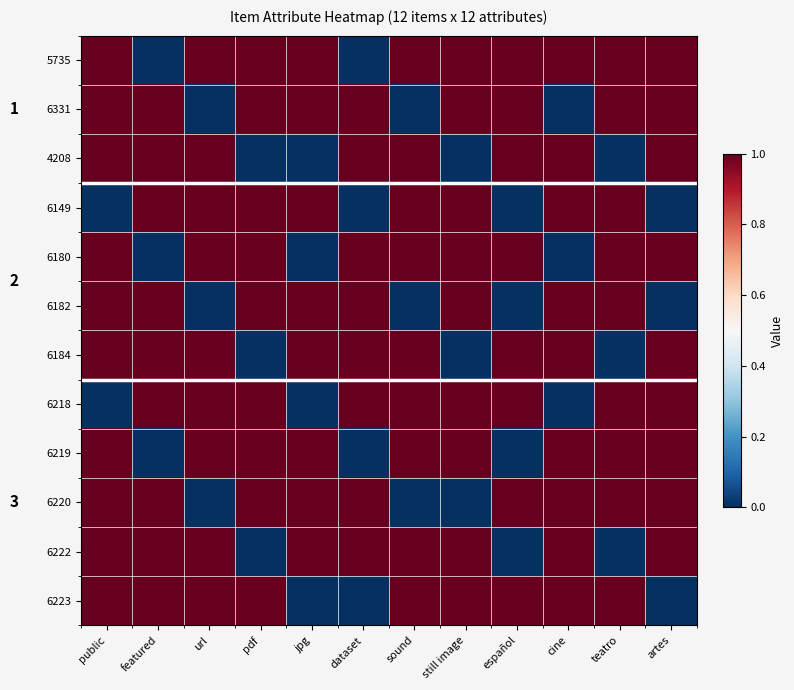

At how many categories does at least one series exceed 0?

12